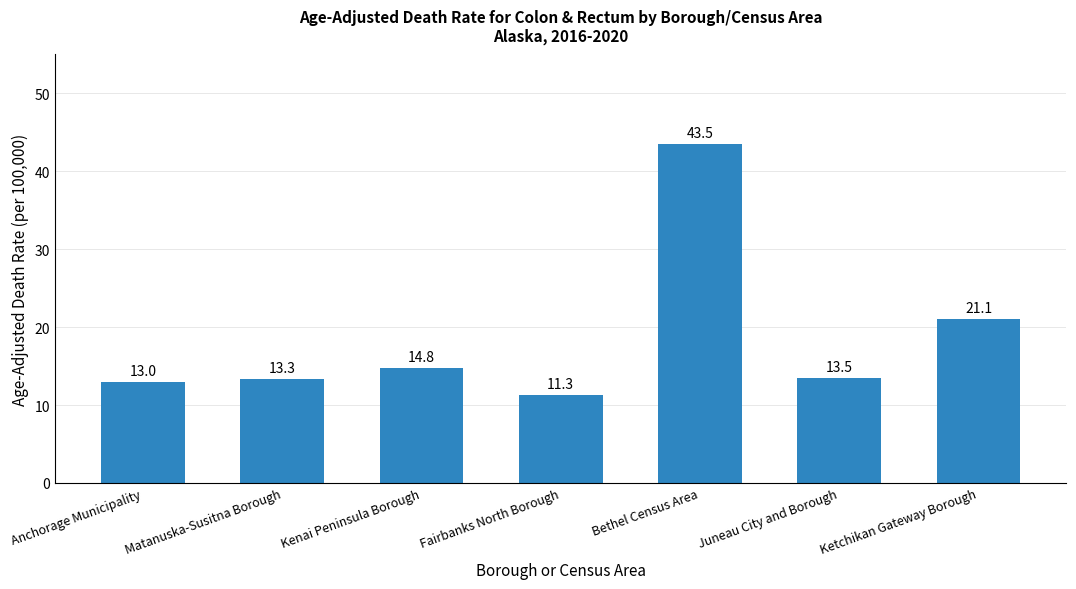

Which category has the lowest value across all series?

Fairbanks North Borough